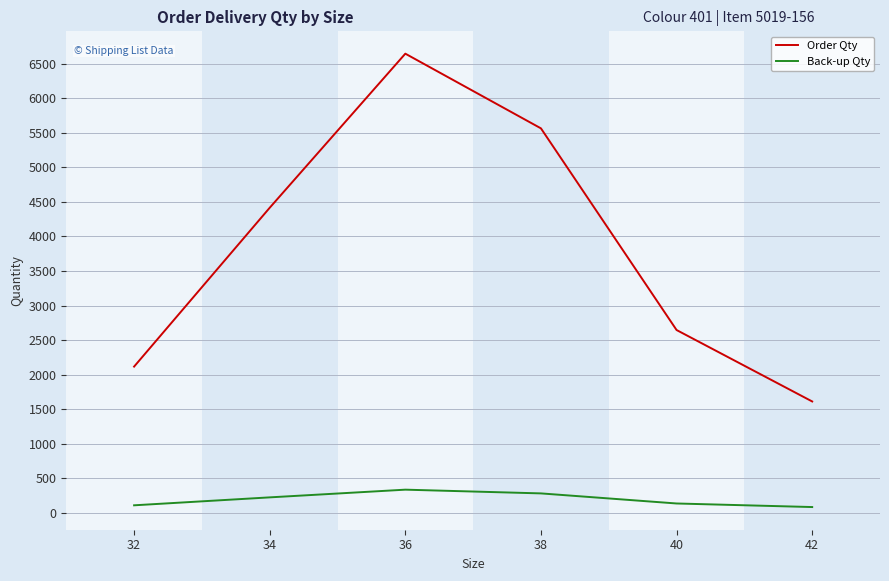

At which category is the sum across all series the highest?

36